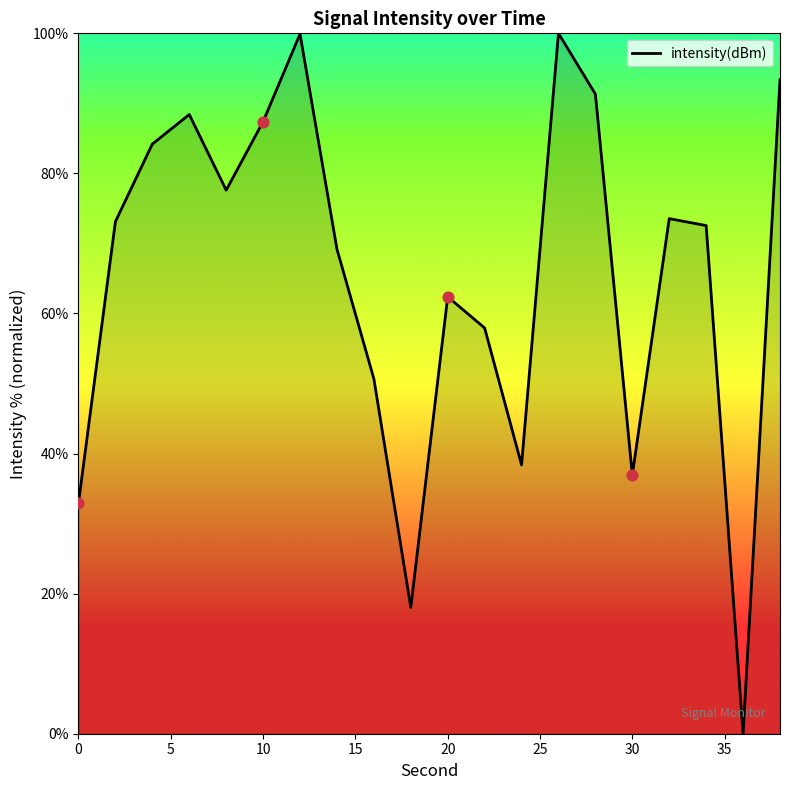

What is the maximum value shown in the chart?

100.0